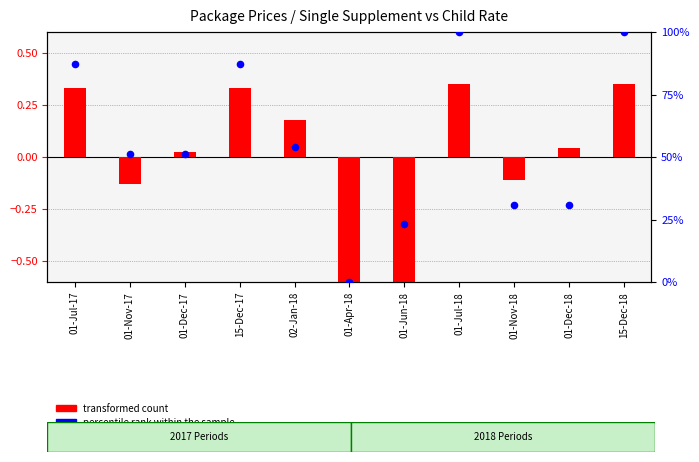

At how many categories does at least one series exceed 59?

4